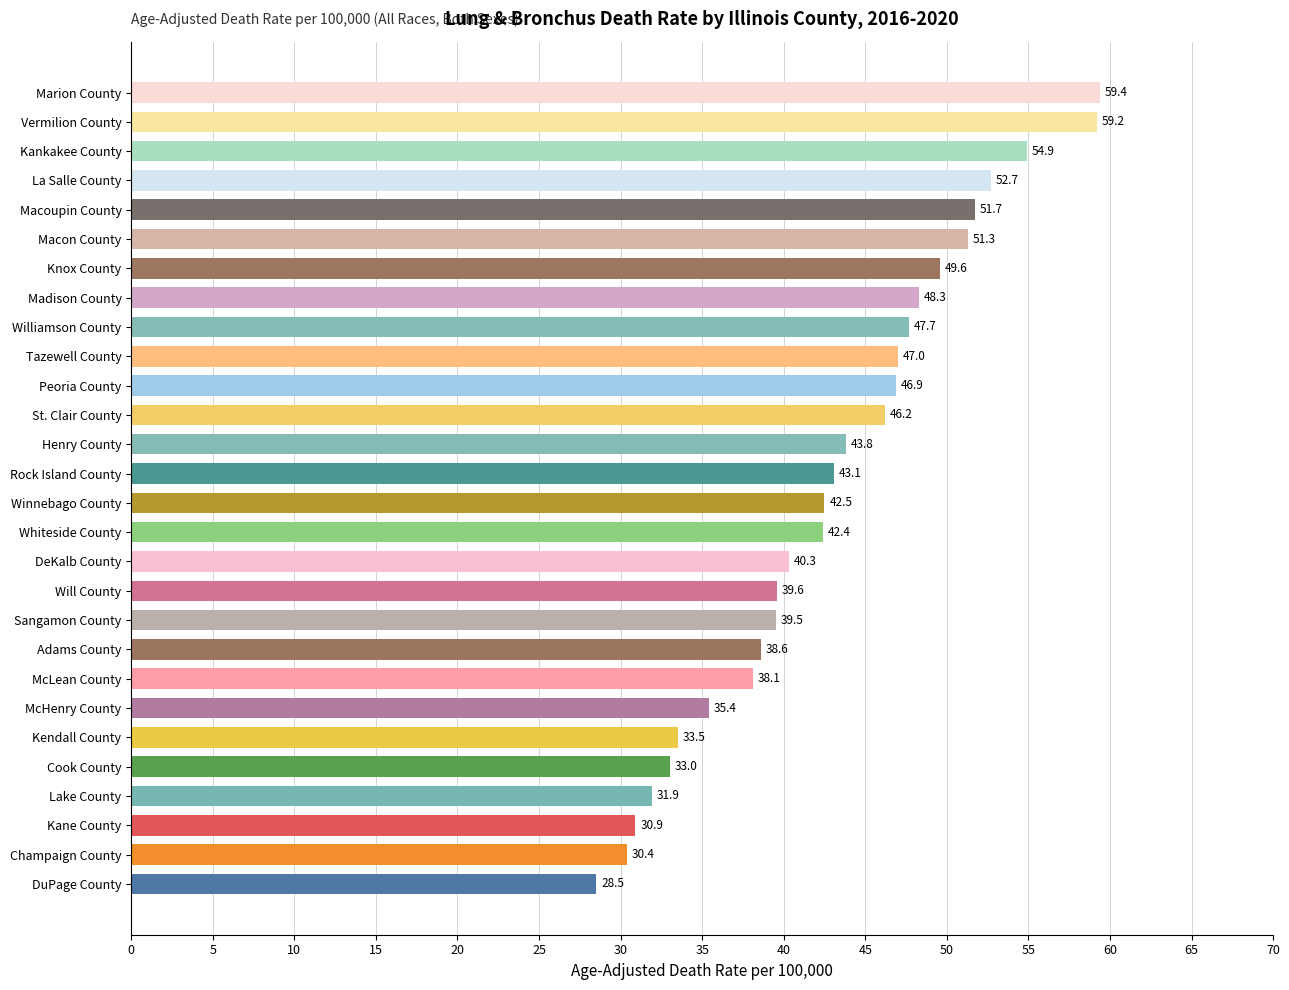

What is the greatest value displayed?

59.4